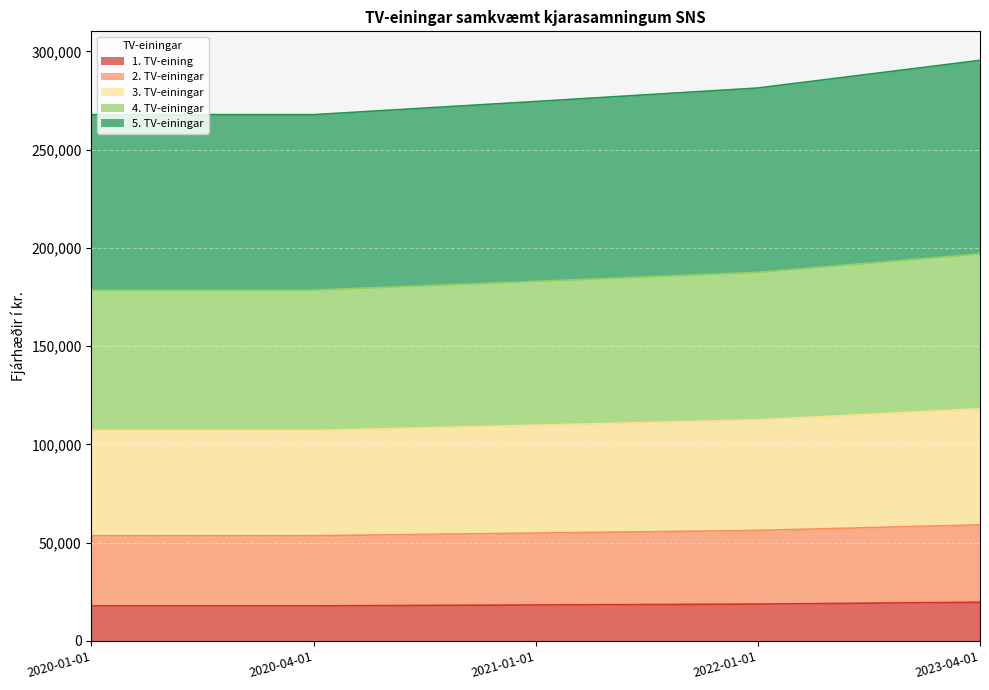

Between 2021-01-01 and 2022-01-01, which series saw the biggest shift?

4. TV-einingar